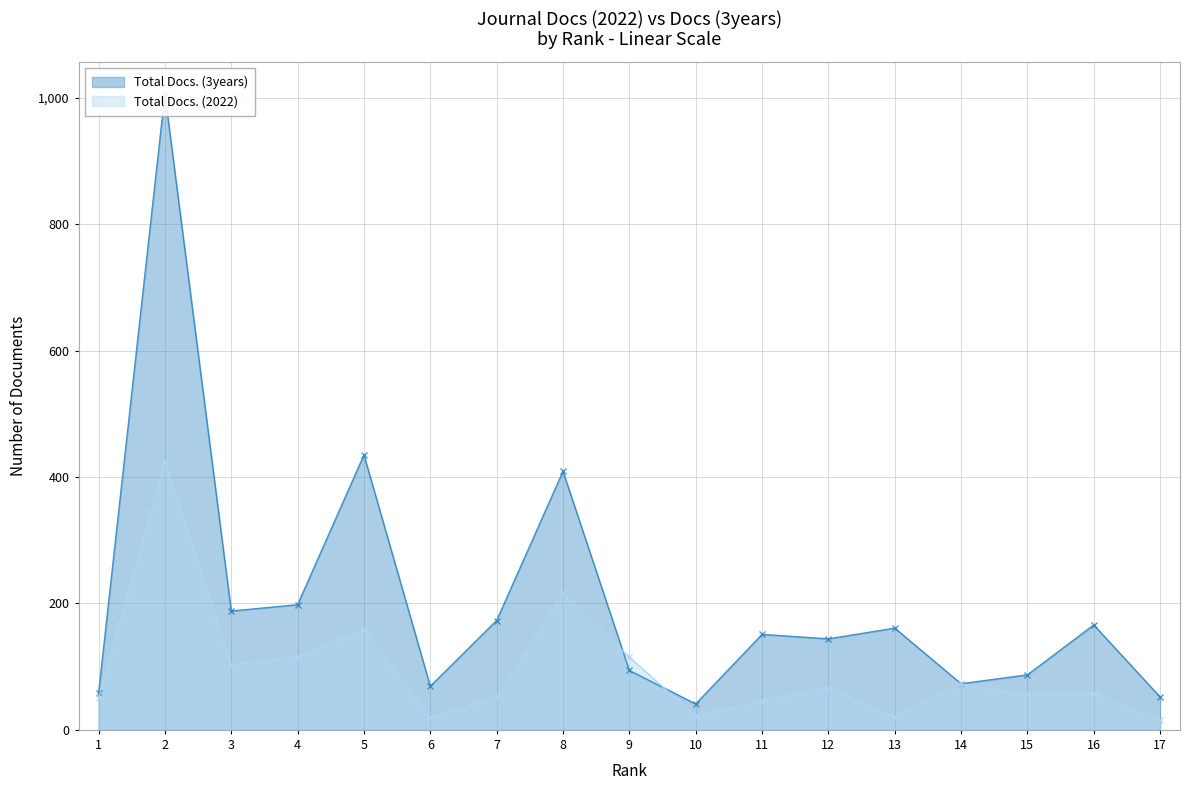

Is it true that Total Docs. (2022) equals 119 at 12?

False